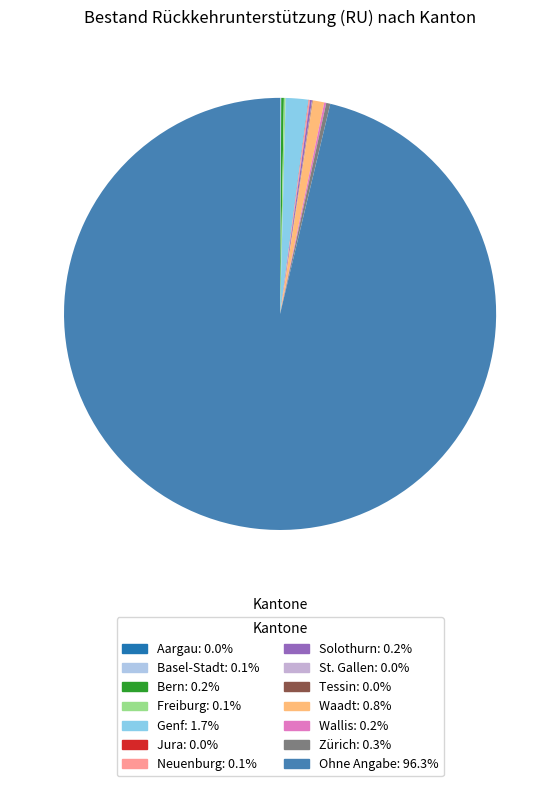

Is it true that Genf is 2% of the pie?

True